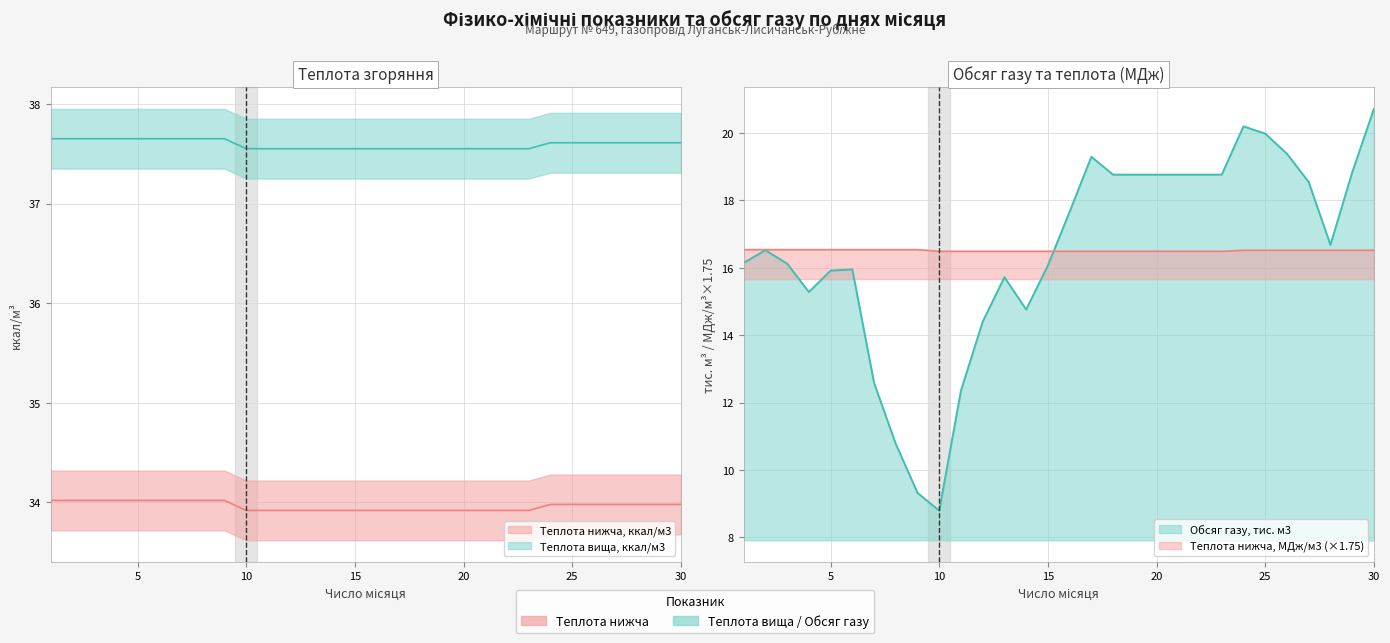

What value does the Теплота нижча, ккал/м3 series have at 15?

37.5